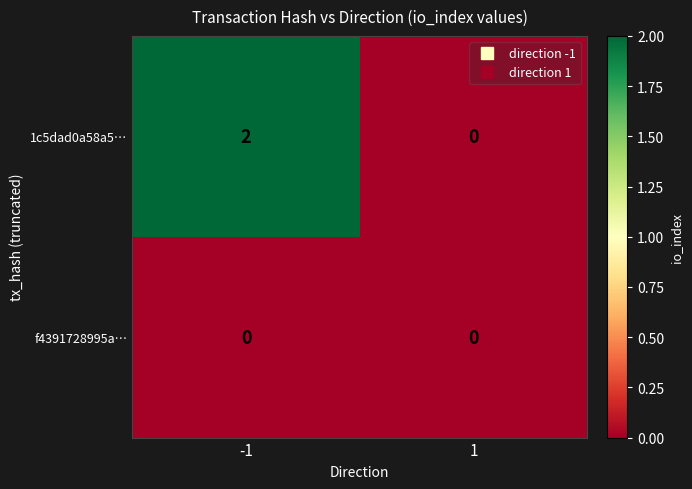

Rank the categories by 1c5dad0a58a5… value from highest to lowest.

-1, 1